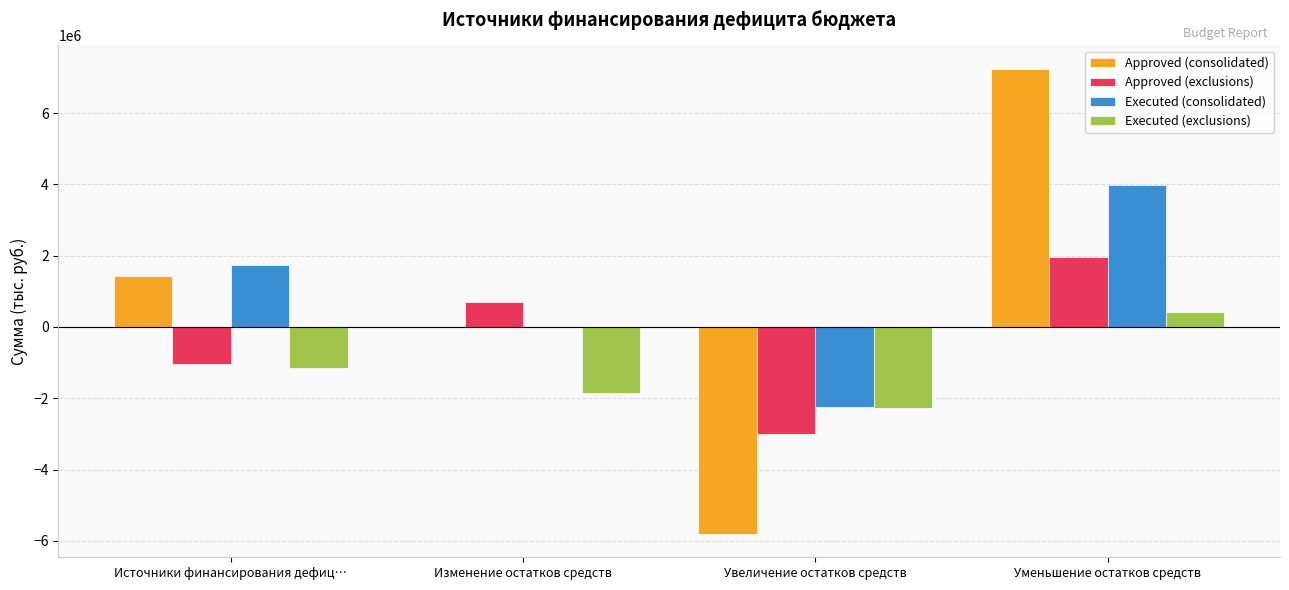

What is the maximum value for Executed (consolidated)?

3973600.0